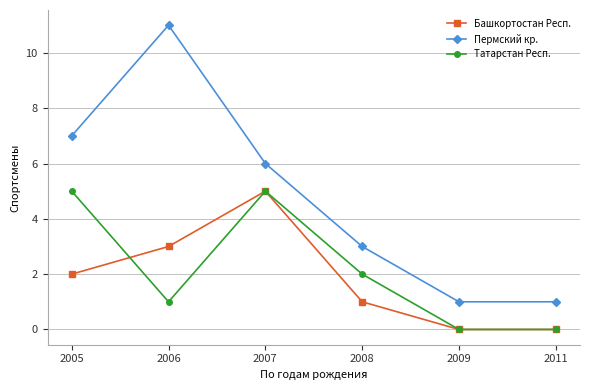

True or false: Башкортостан Респ. has more than 1 interior local peaks.

False